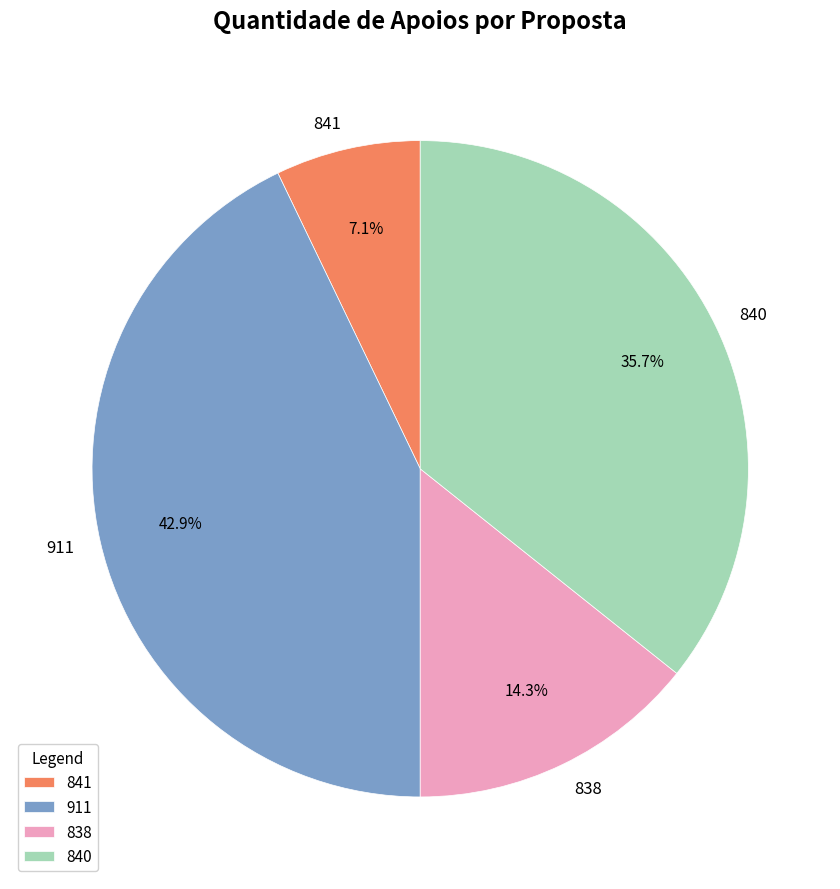

How many segments does this pie chart have?

4